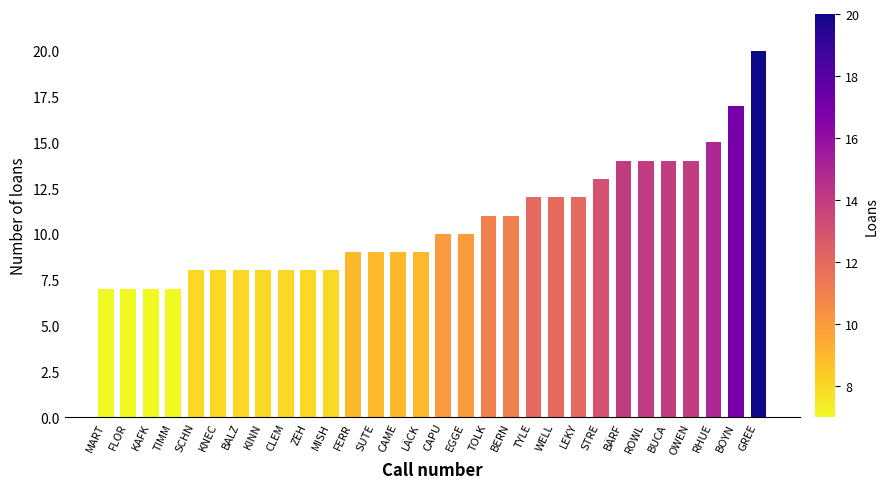

What value does the data have at ROWL?

14